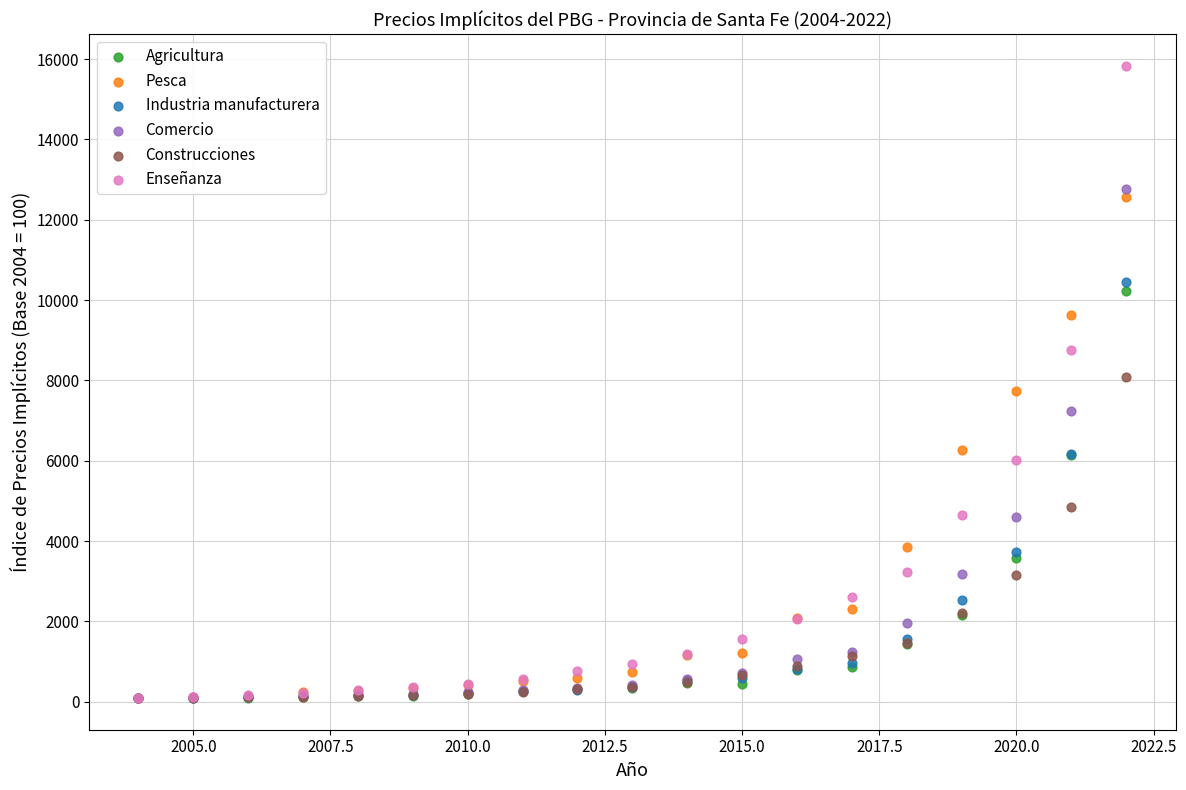

In the Industria manufacturera series, what Y value is closest to 5273?

6156.2